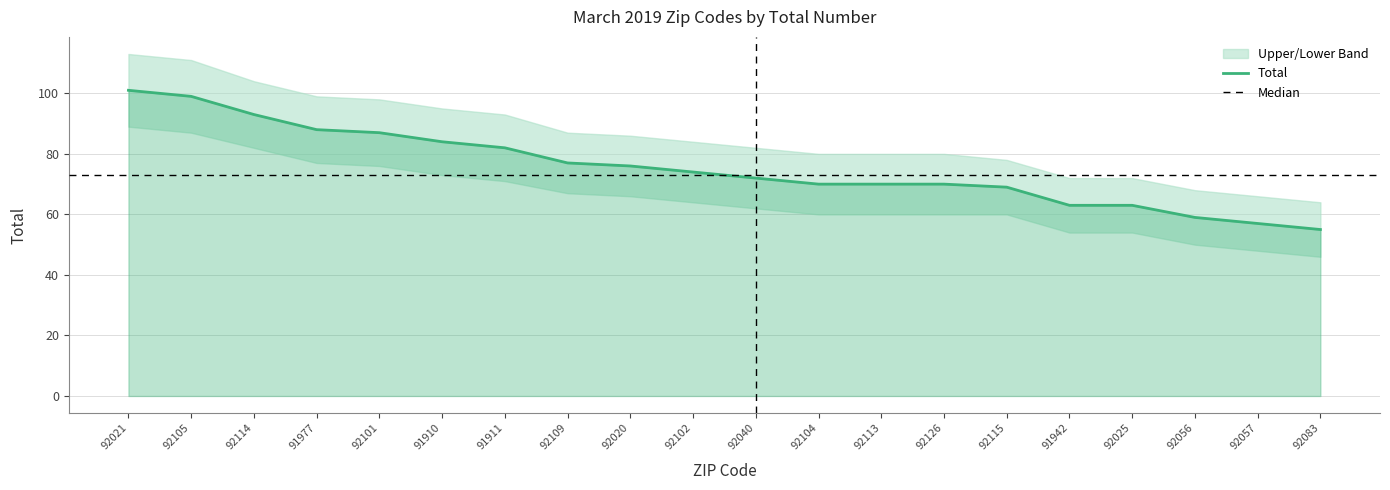

Where is Lower Band nearest to the value 67?

92109